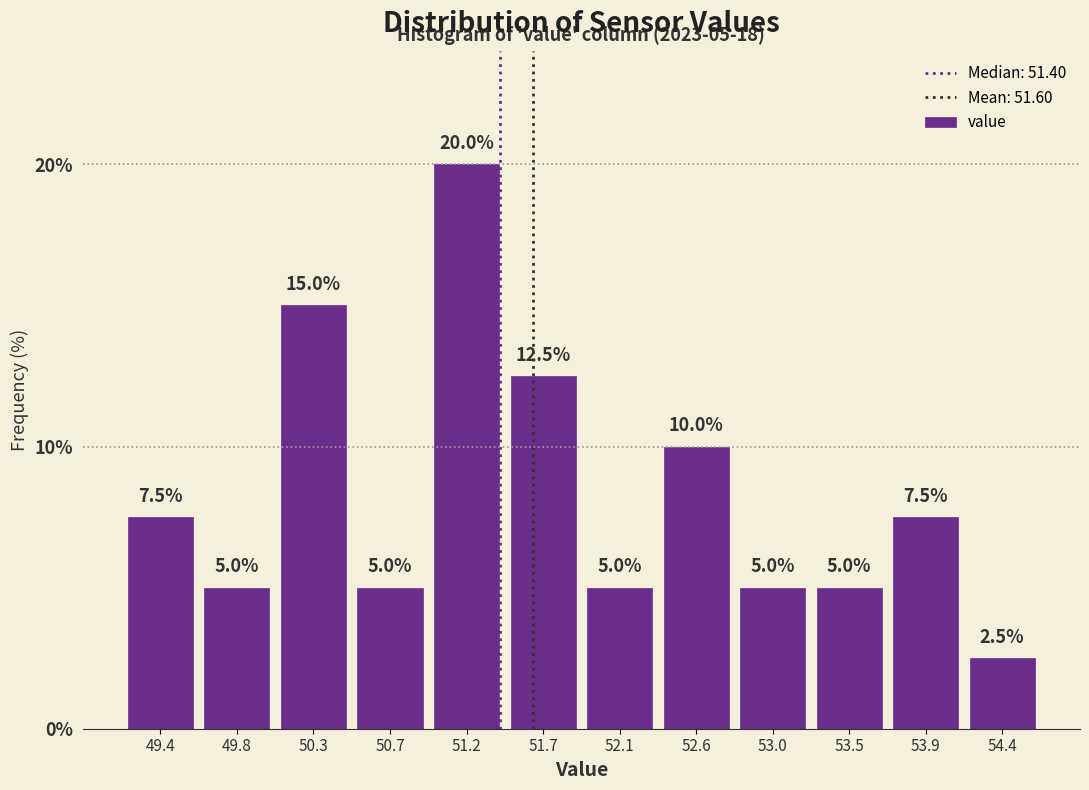

Over which range of the x-axis is the bar tallest?

50.95 to 51.45